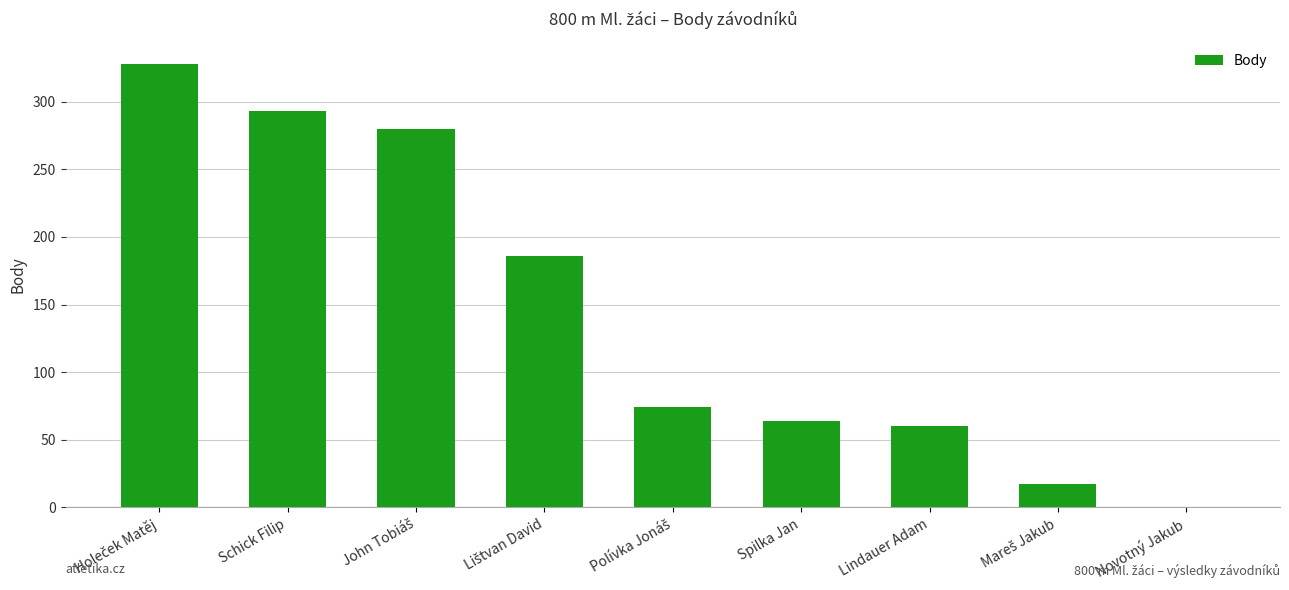

Is it true that the value at Novotný Jakub is 109?

False